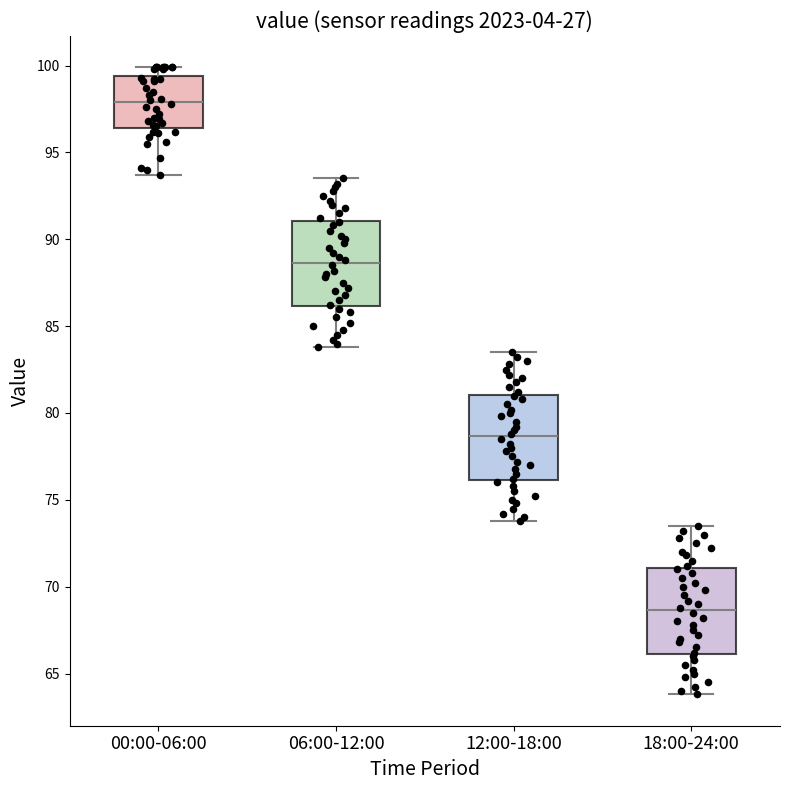

Reading left to right, read every box against the y-axis: the position of its median line, the range the box covers, and the ends of its whiskers. The values are not printed on the chart, so give them approximately, as read against the axis.

00:00-06:00: median 98.0, box 96.5 to 99.5, whiskers 93.5 to 100.0
06:00-12:00: median 88.5, box 86.0 to 91.0, whiskers 84.0 to 93.5
12:00-18:00: median 78.5, box 76.0 to 81.0, whiskers 74.0 to 83.5
18:00-24:00: median 68.5, box 66.0 to 71.0, whiskers 64.0 to 73.5